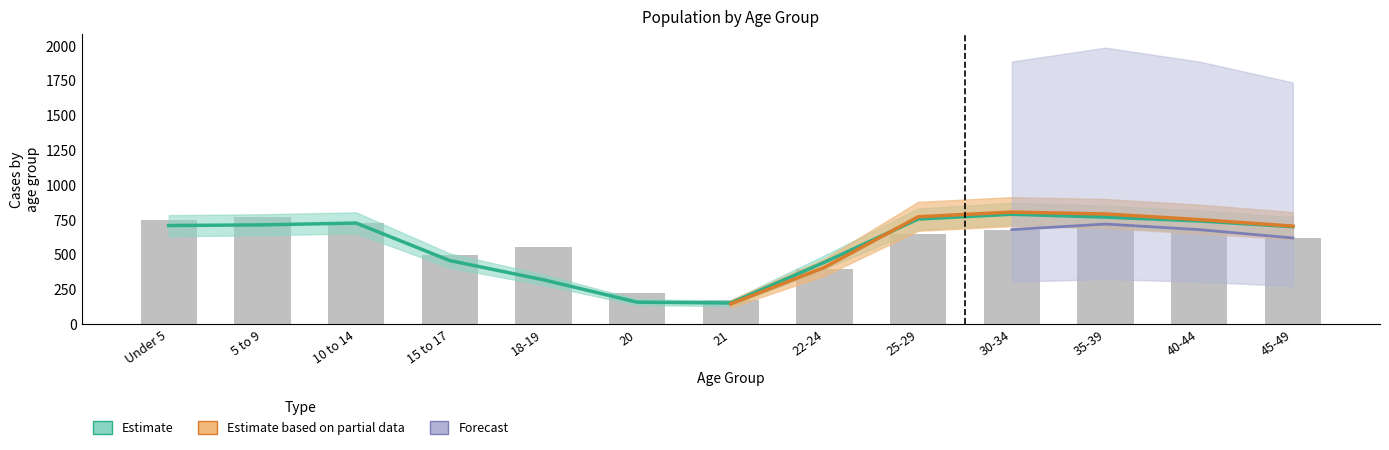

Reading left to right, extract all data points from this chart.

This Area: Under 5=747.0	5 to 9=771.0	10 to 14=729.0	15 to 17=496.0	18-19=554.0	20=227.0	21=173.0	22-24=398.0	25-29=650.0	30-34=680.0	35-39=720.0	40-44=680.0	45-49=620.0
Mississippi: Under 5=709.4	5 to 9=714.2	10 to 14=727.3	15 to 17=457.5	18-19=319.5	20=158.7	21=152.8	22-24=445.6	25-29=756.1	30-34=790.5	35-39=769.9	40-44=742.4	45-49=701.1